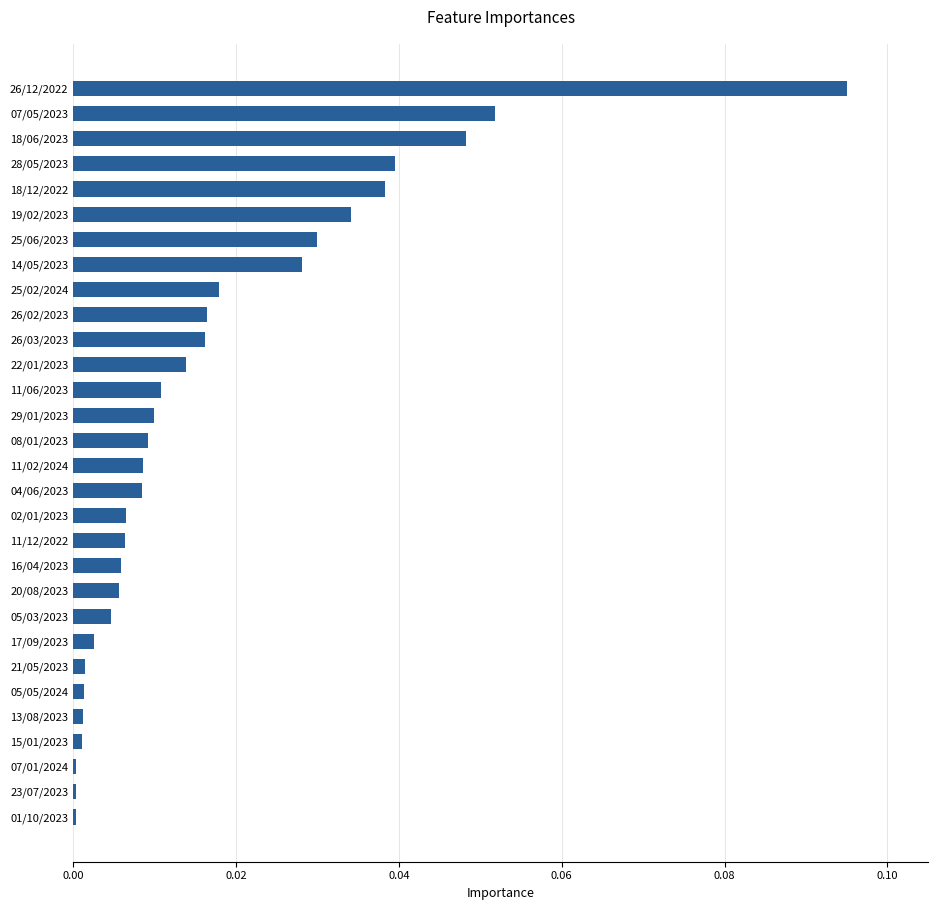

What is the sum of all values?

0.5